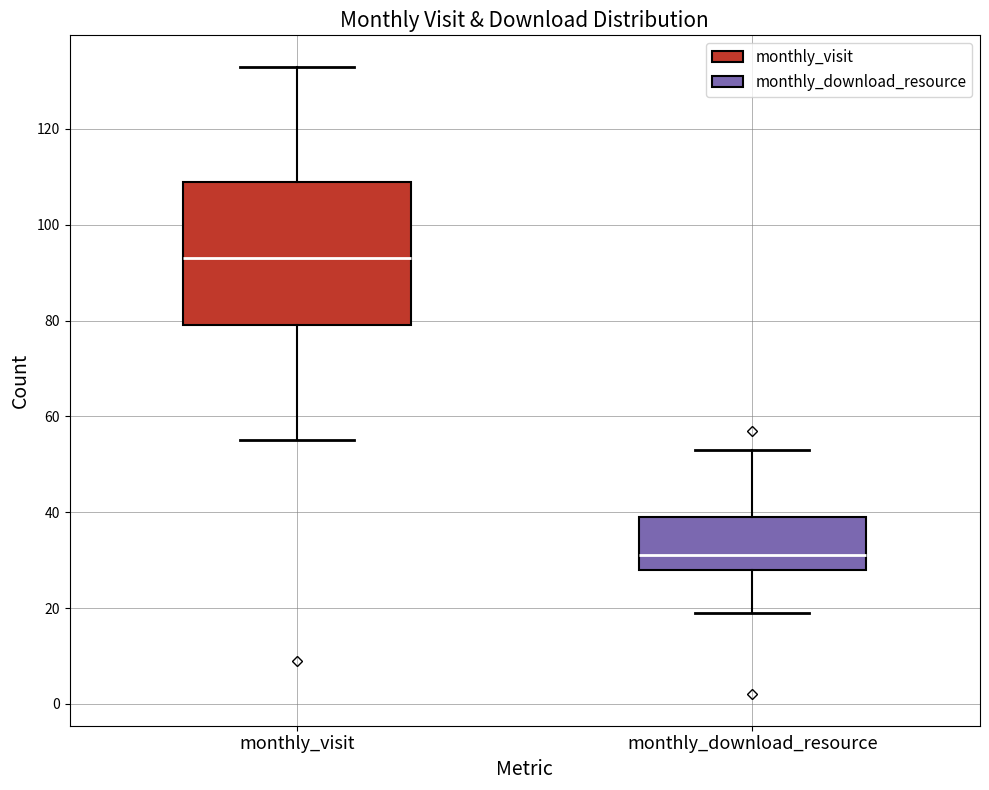

Reading left to right, read every box against the y-axis: the position of its median line, the range the box covers, and the ends of its whiskers. The values are not printed on the chart, so give them approximately, as read against the axis.

monthly_visit: median 94, box 80 to 110, whiskers 56 to 134
monthly_download_resource: median 32, box 28 to 40, whiskers 20 to 54